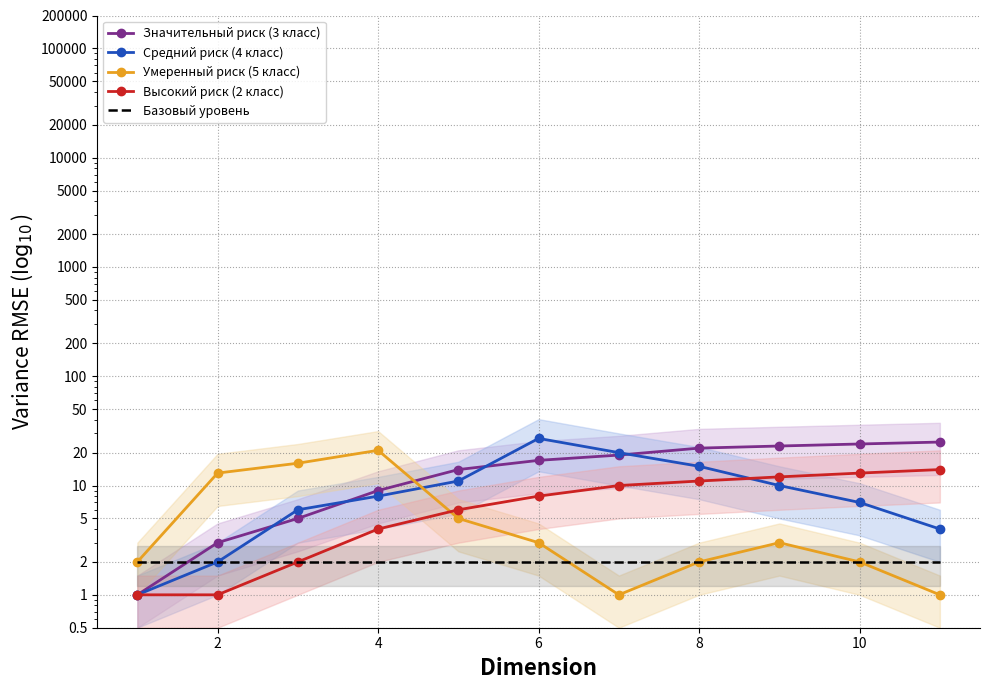

What is the value of the Средний риск (4 класс) point at the 2nd from the left?

2